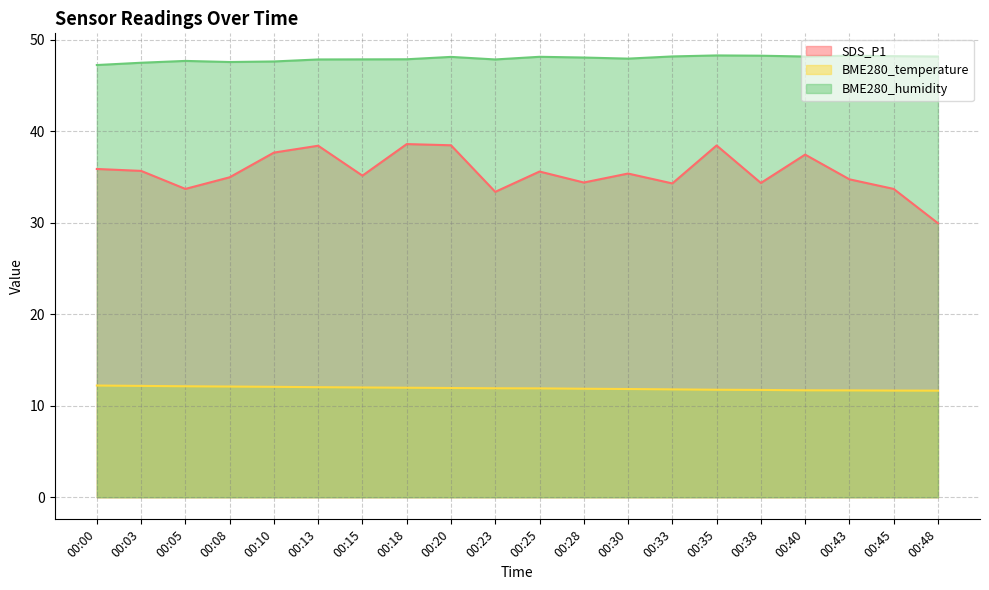

What is the maximum value shown in the chart?

48.3